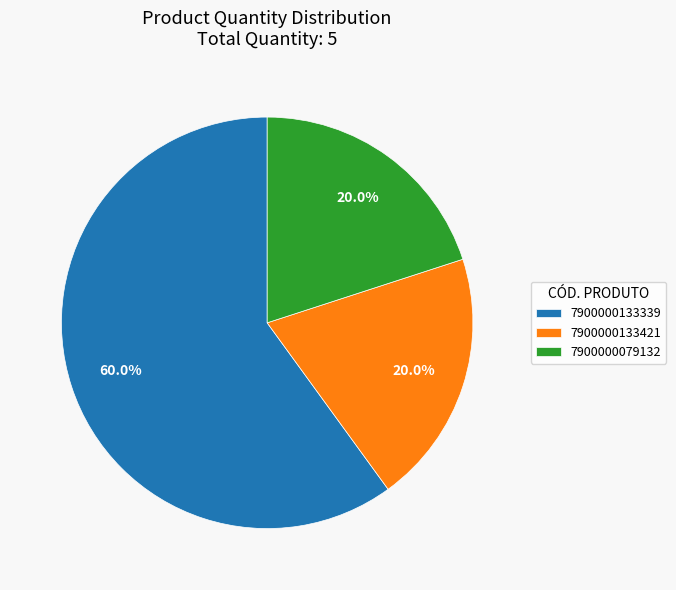

How many segments does this pie chart have?

3